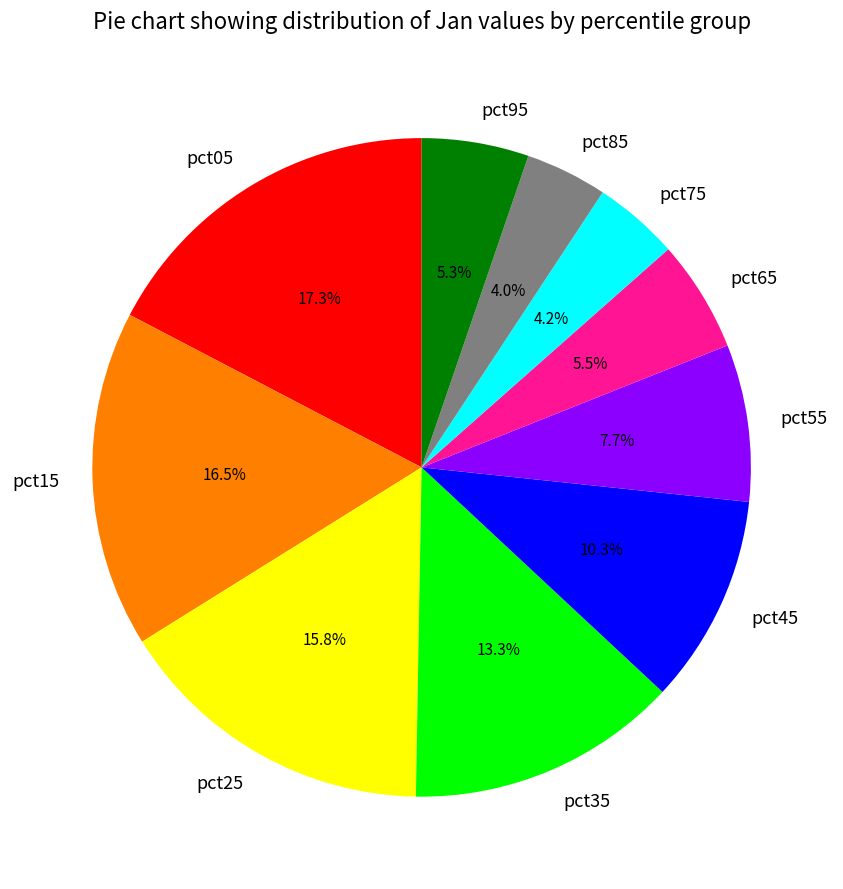

How many segments does this pie chart have?

10